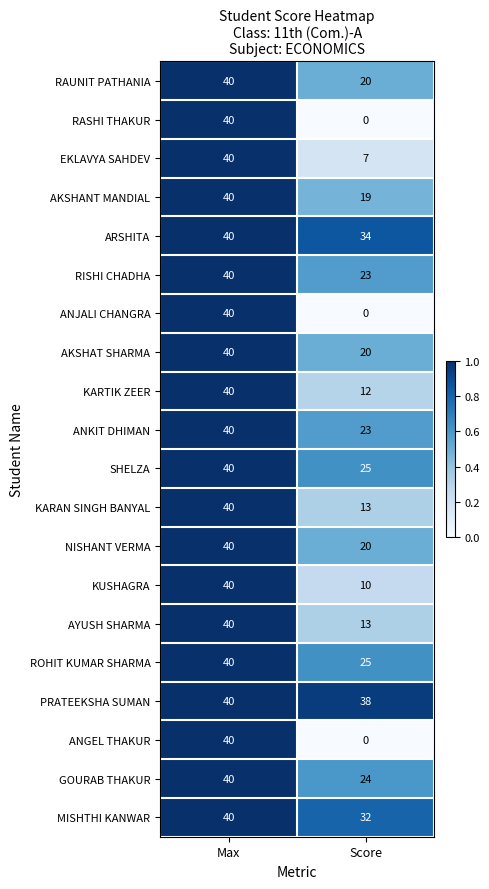

The KARTIK ZEER series shows 3 at Score. True or false?

False